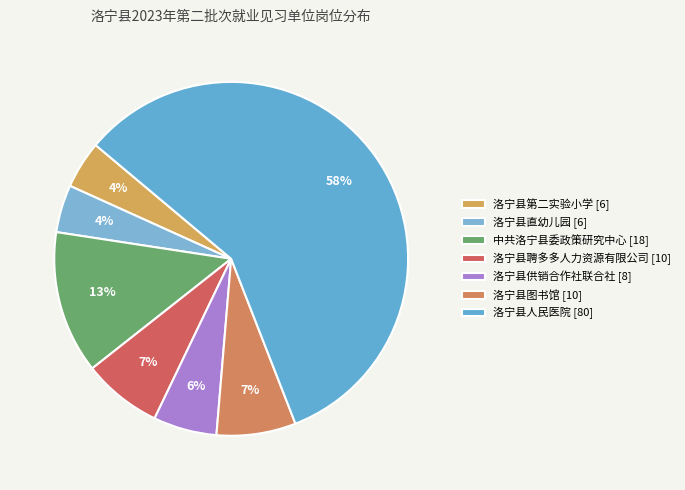

Which category has the smallest portion of the pie?

洛宁县第二实验小学